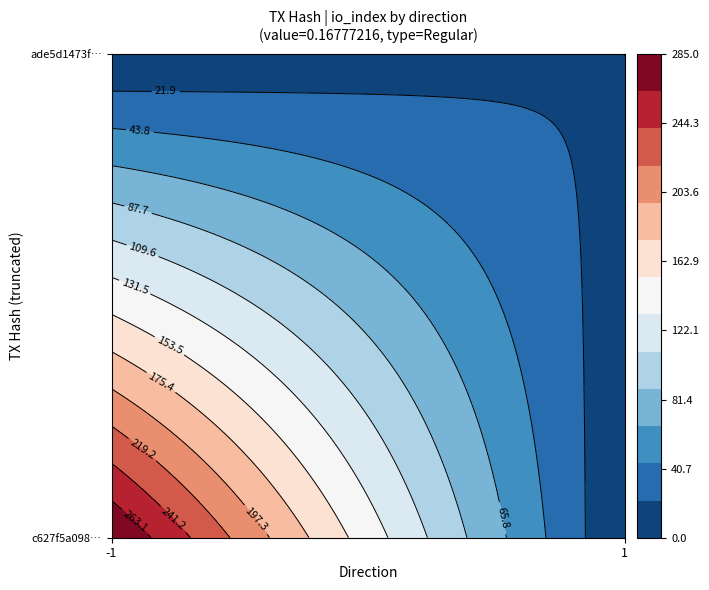

Reading left to right, transcribe all the data shown in this chart.

c627f5a098d2db9b916ddeb4497c1eb7f11ee36: -1	285
ade5d1473fb9bda2e5c8293ce83f81ac1165e56: 1	22